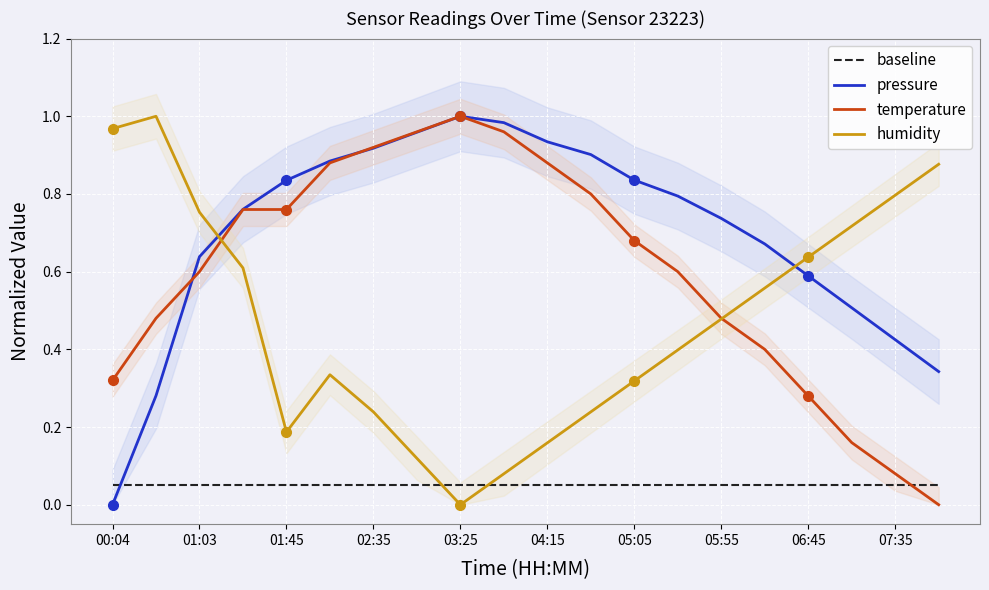

True or false: baseline and humidity intersect in this chart.

True